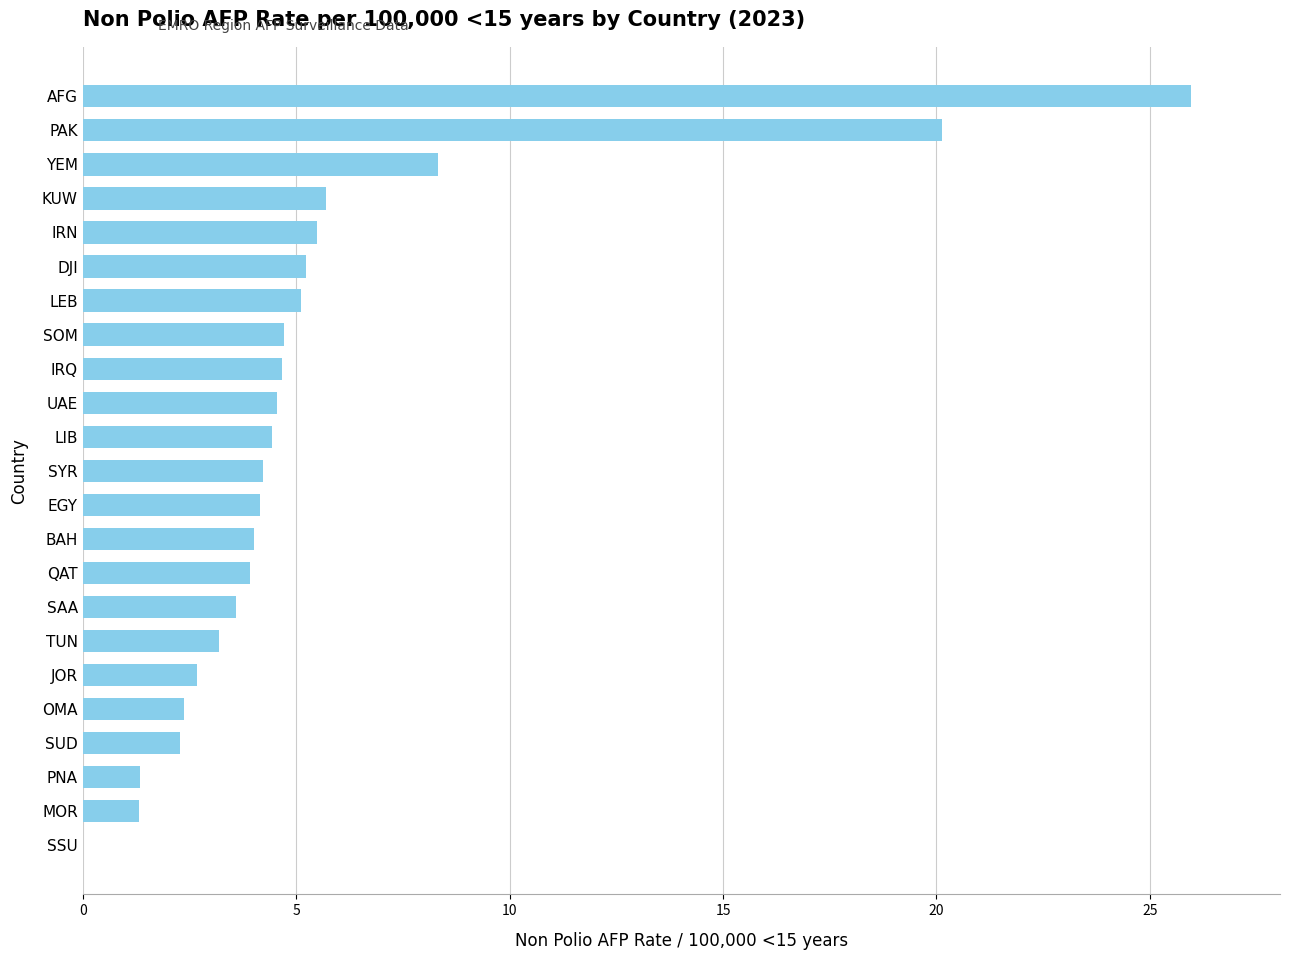

Count the number of categories in the chart.

23